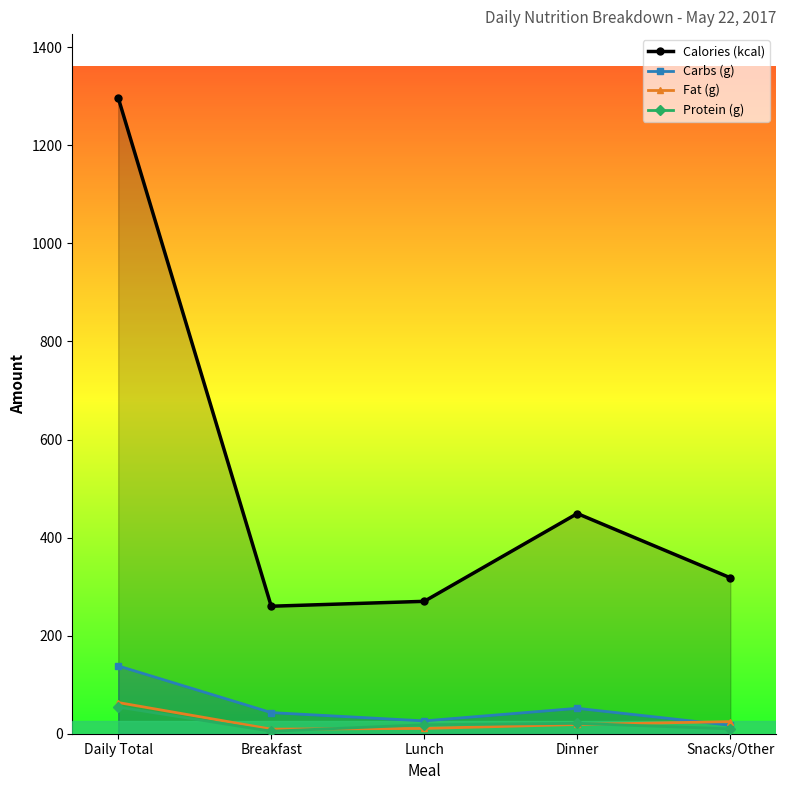

What is the highest value of the Calories (kcal) series?

1297.0